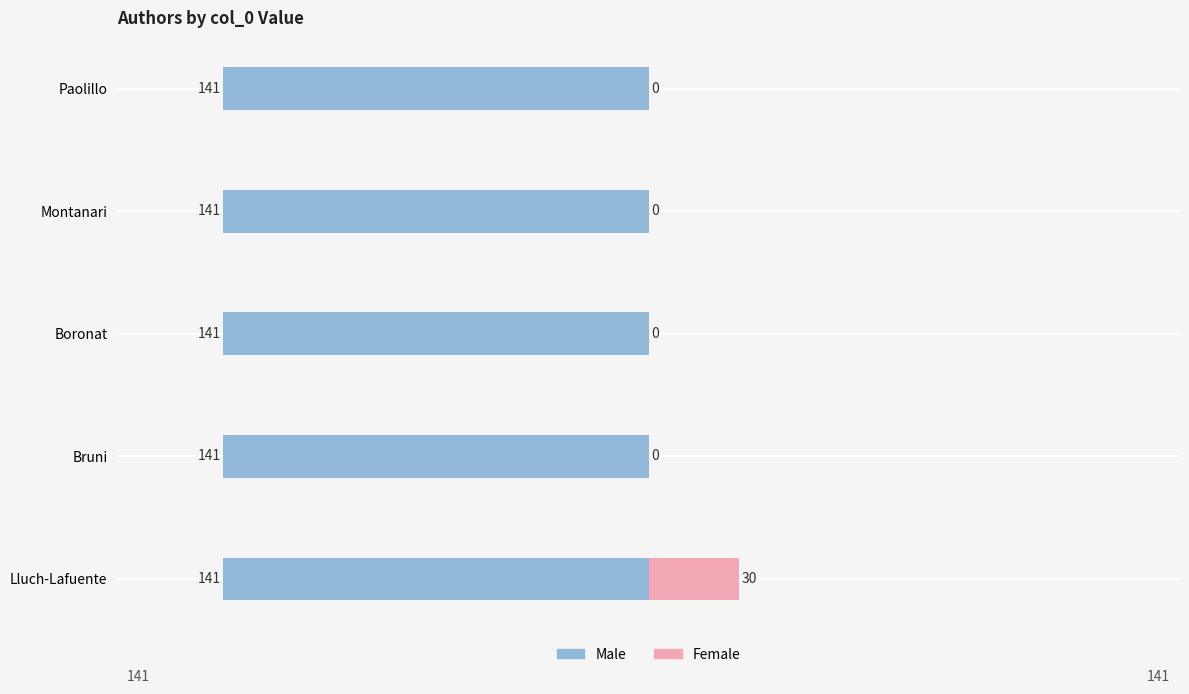

How many bars are there in total?

10